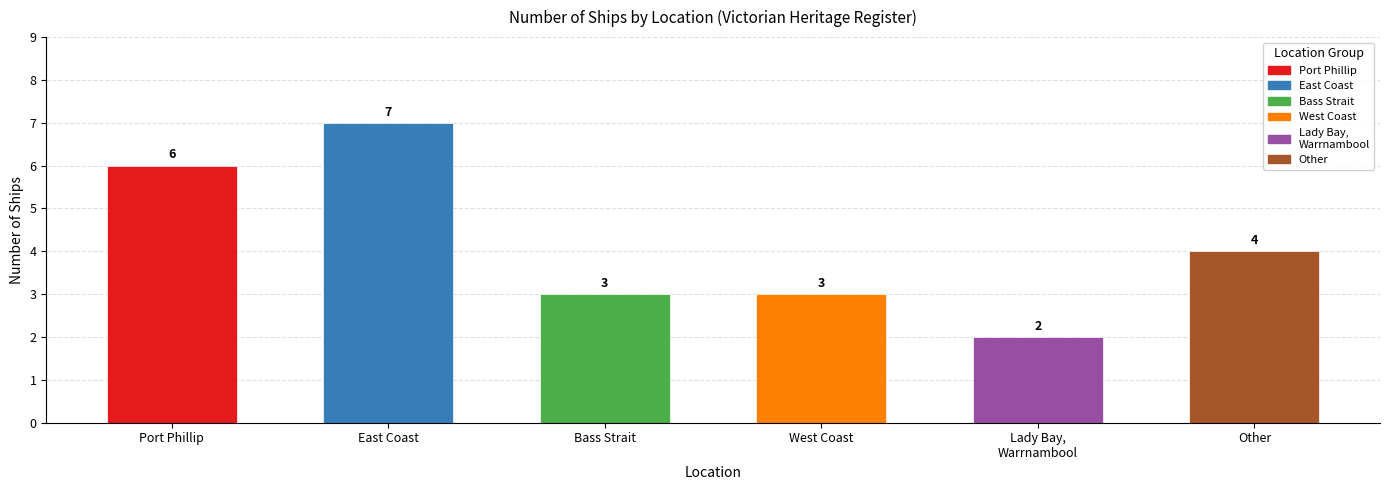

Reading left to right, what are all the values shown in this chart?

6	7	3	3	2	4